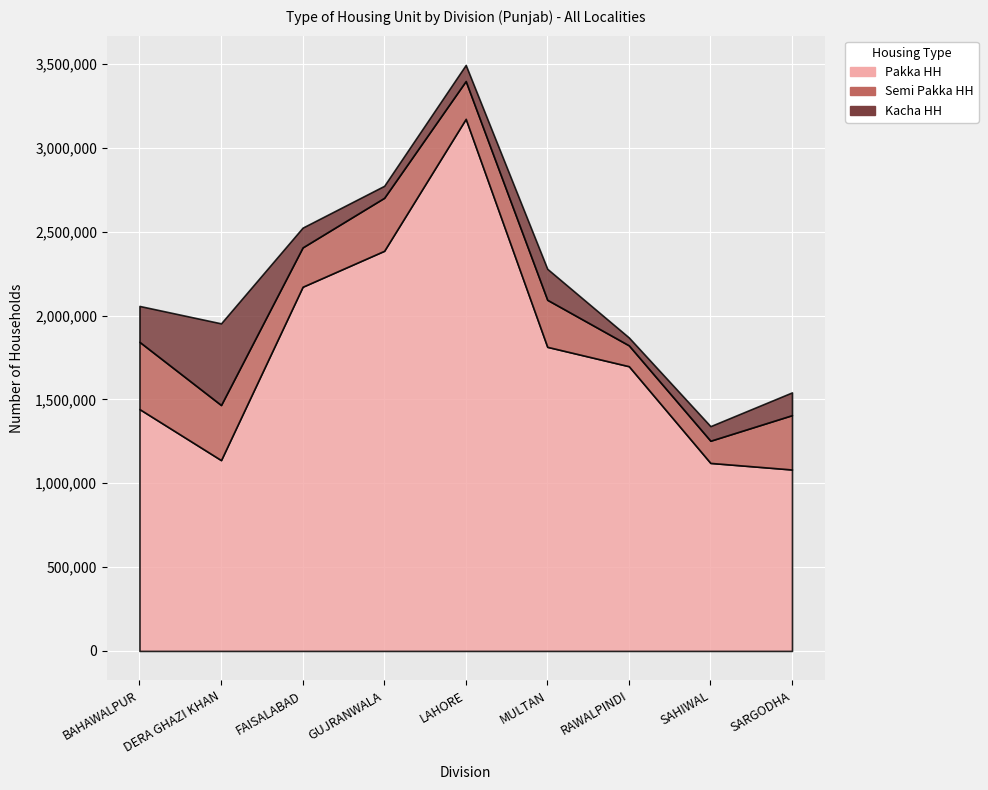

How many data points in Kacha HH are above 118001?

4